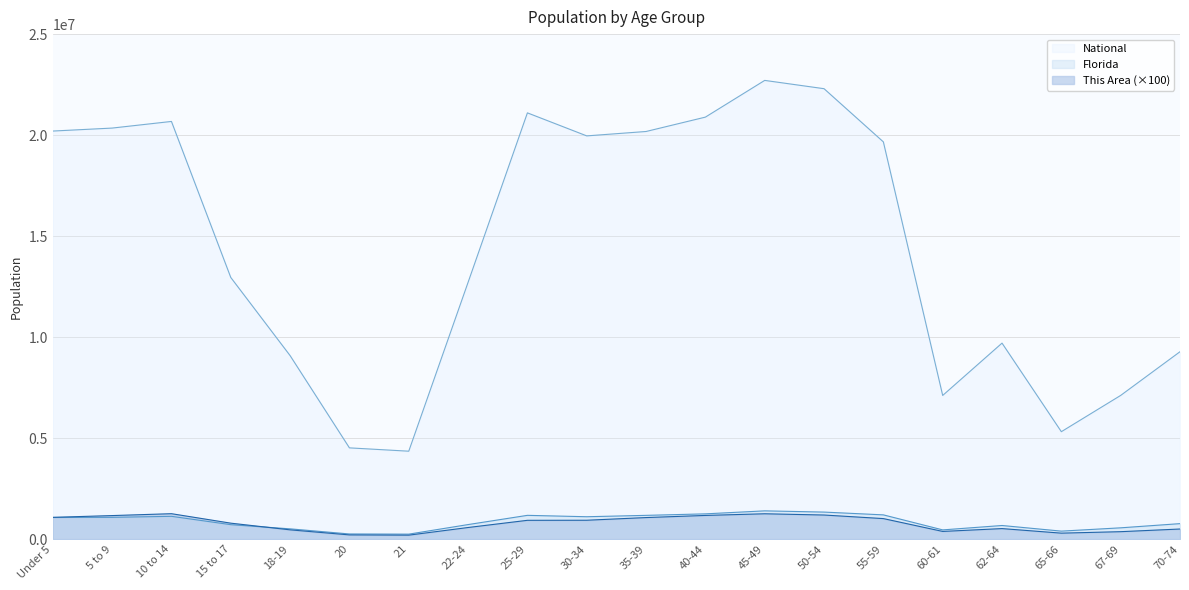

What is the difference between the National values at 15 to 17 and 5 to 9?

7394403